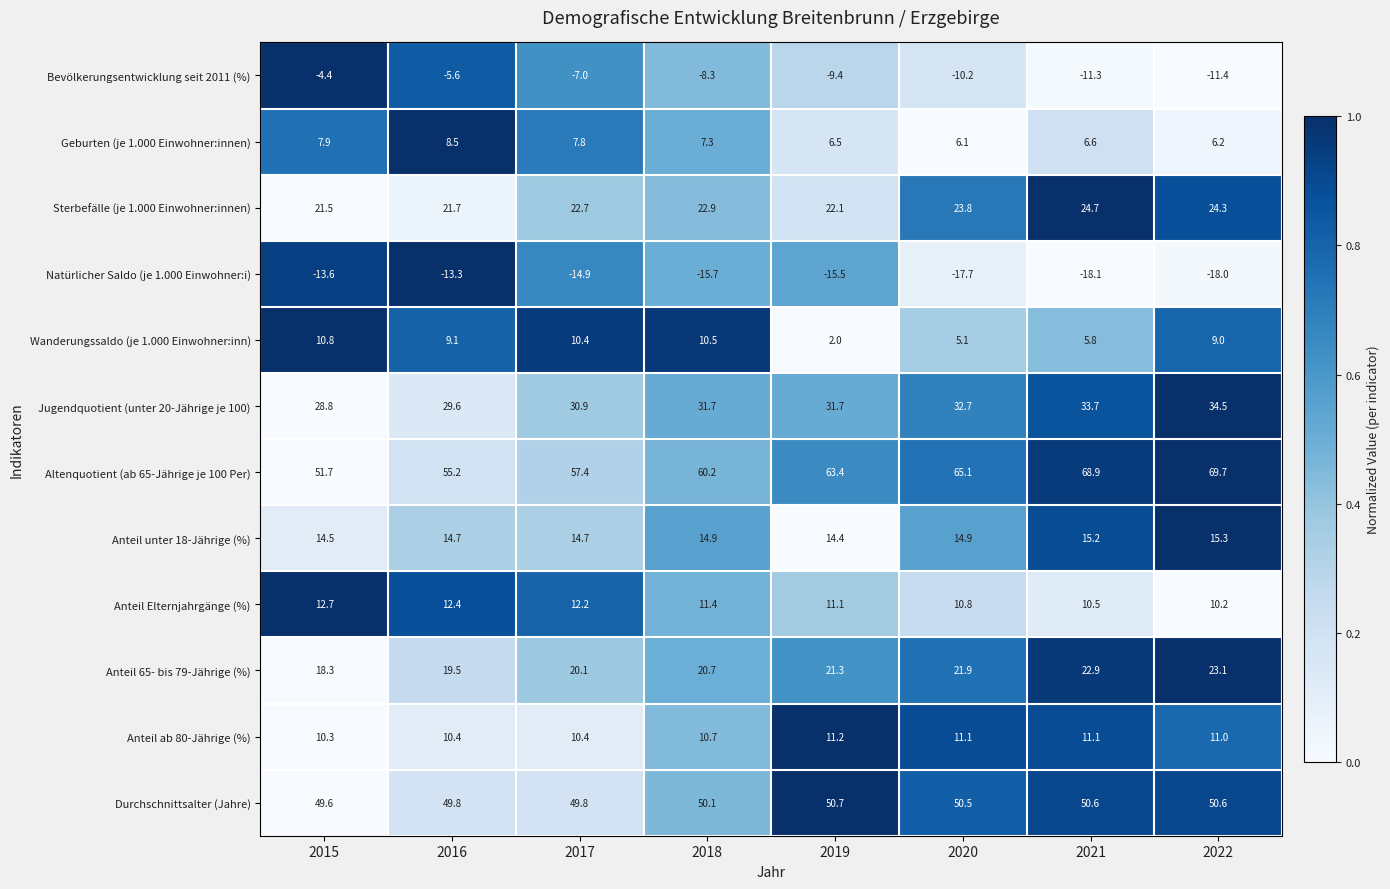

Which series has the largest range (max minus min)?

Altenquotient (ab 65-Jährige je 100 Per)